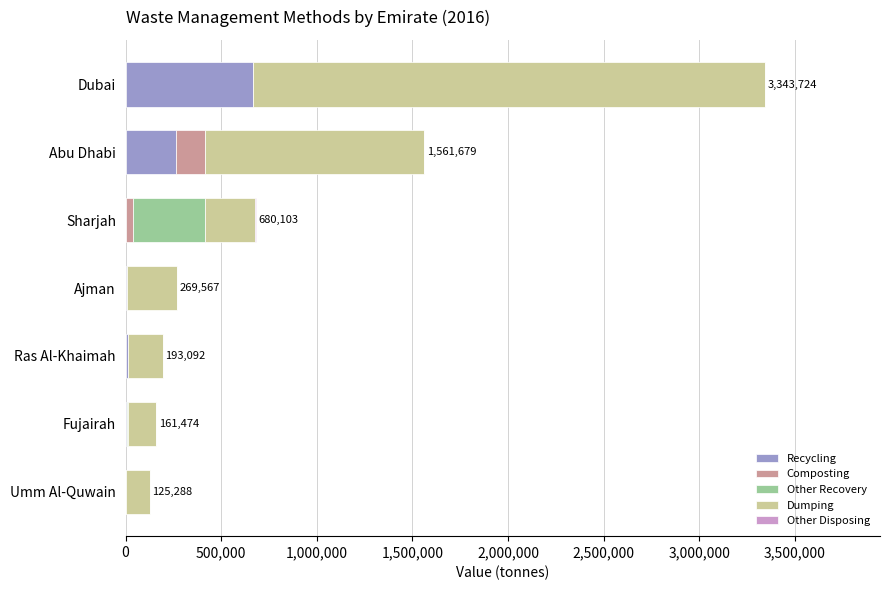

True or false: Recycling has a value of 0.0 at Sharjah.

True